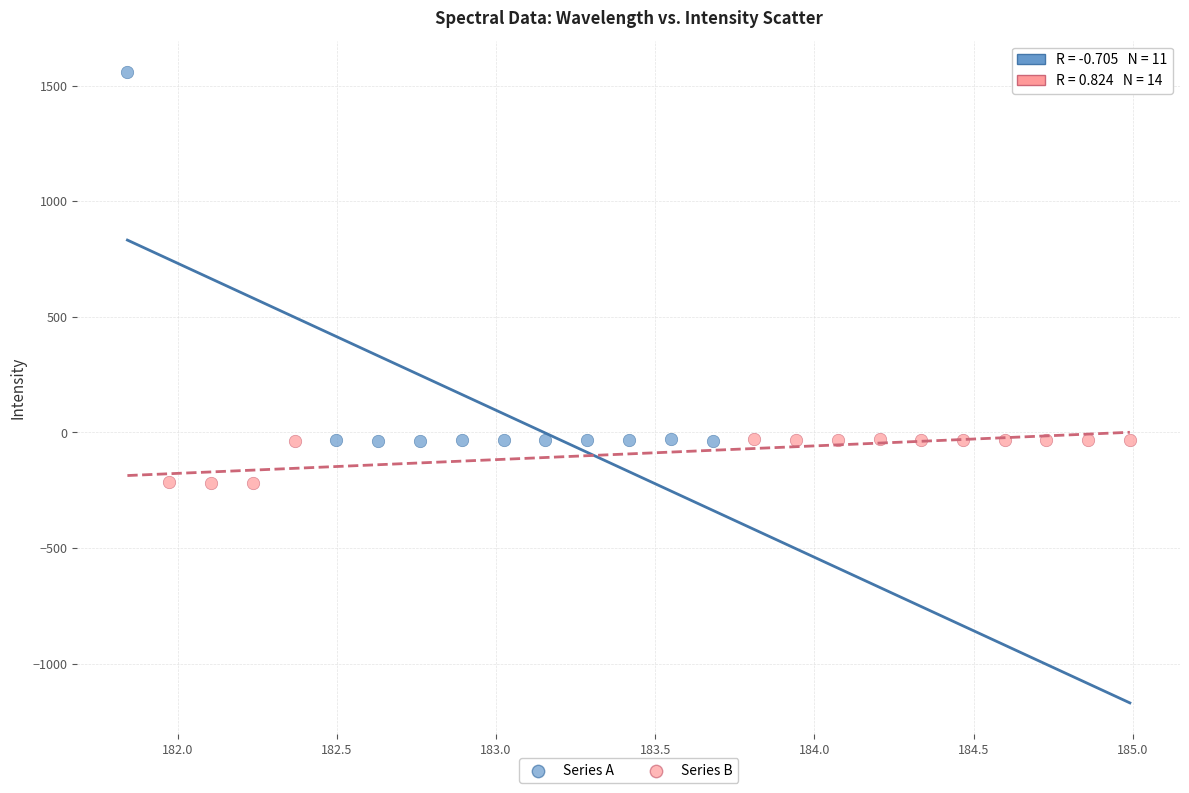

Which series contains the lowest Y value?

Series B